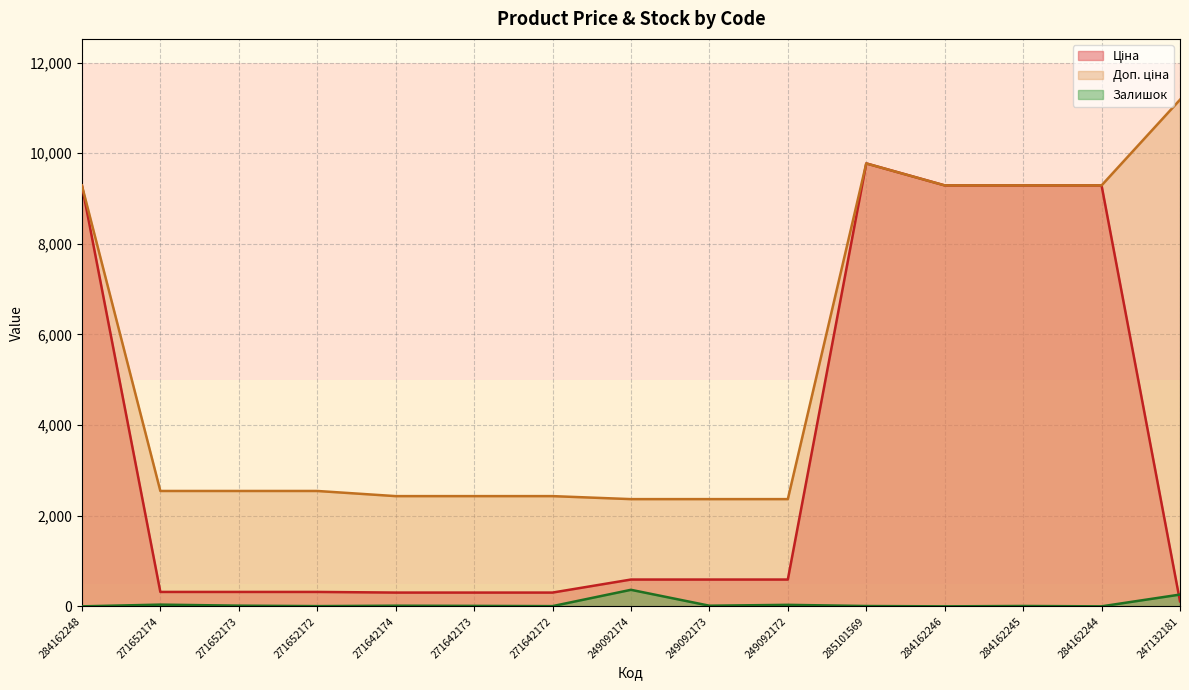

Reading left to right, list all the values displayed in this chart.

Ціна: 284162248=9290.5	271652174=318.3	271652173=318.3	271652172=318.3	271642174=304.1	271642173=304.1	271642172=304.1	249092174=591.6	249092173=591.6	249092172=591.6	285101569=9775.5	284162246=9290.5	284162245=9290.5	284162244=9290.5	247132181=111.8
Доп. ціна: 284162248=9290.5	271652174=2546.4	271652173=2546.4	271652172=2546.4	271642174=2432.8	271642173=2432.8	271642172=2432.8	249092174=2366.5	249092173=2366.5	249092172=2366.5	285101569=9775.5	284162246=9290.5	284162245=9290.5	284162244=9290.5	247132181=11182.0
Залишок: 284162248=0.0	271652174=38.0	271652173=15.0	271652172=5.0	271642174=14.0	271642173=10.0	271642172=5.0	249092174=365.0	249092173=14.0	249092172=33.0	285101569=7.0	284162246=0.0	284162245=8.0	284162244=0.0	247132181=260.0